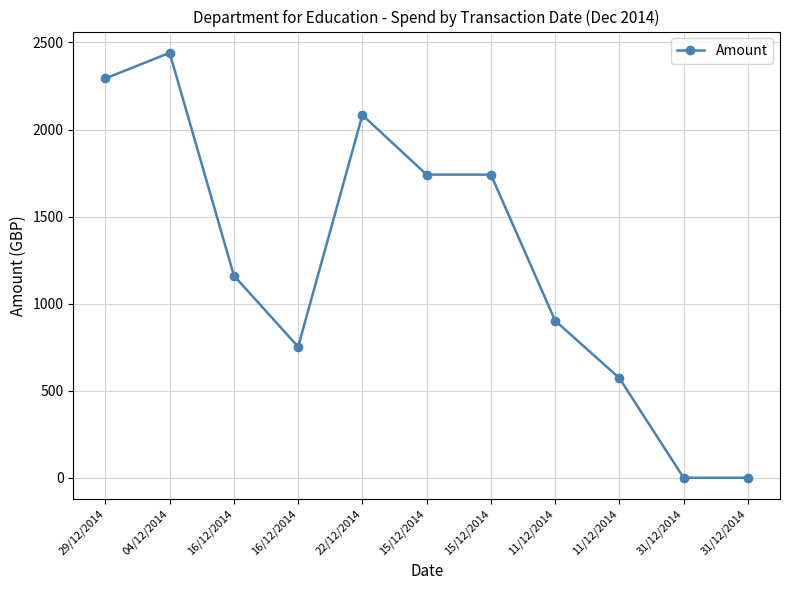

Is it true that the value at 31/12/2014 is 0.0?

True